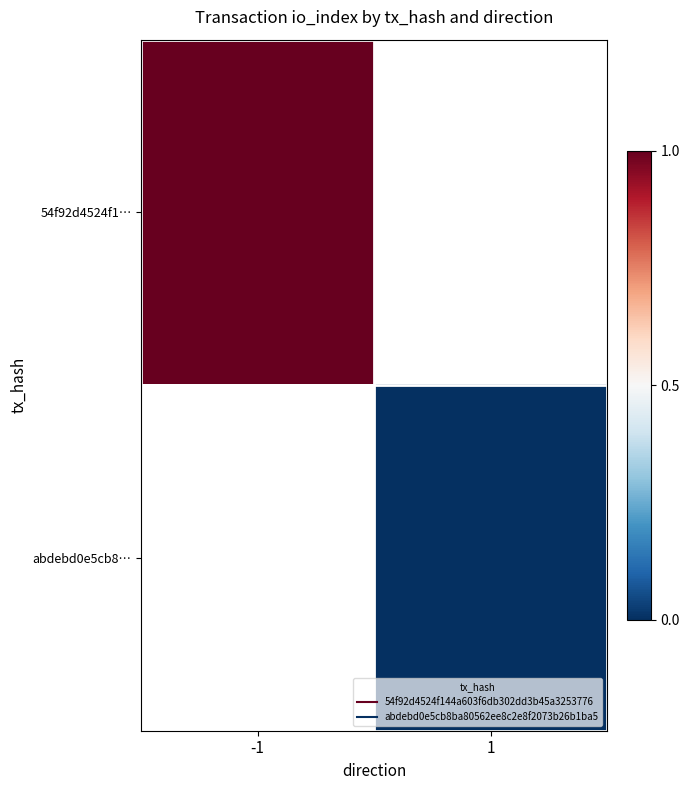

Between 1 and -1, which is larger?

-1